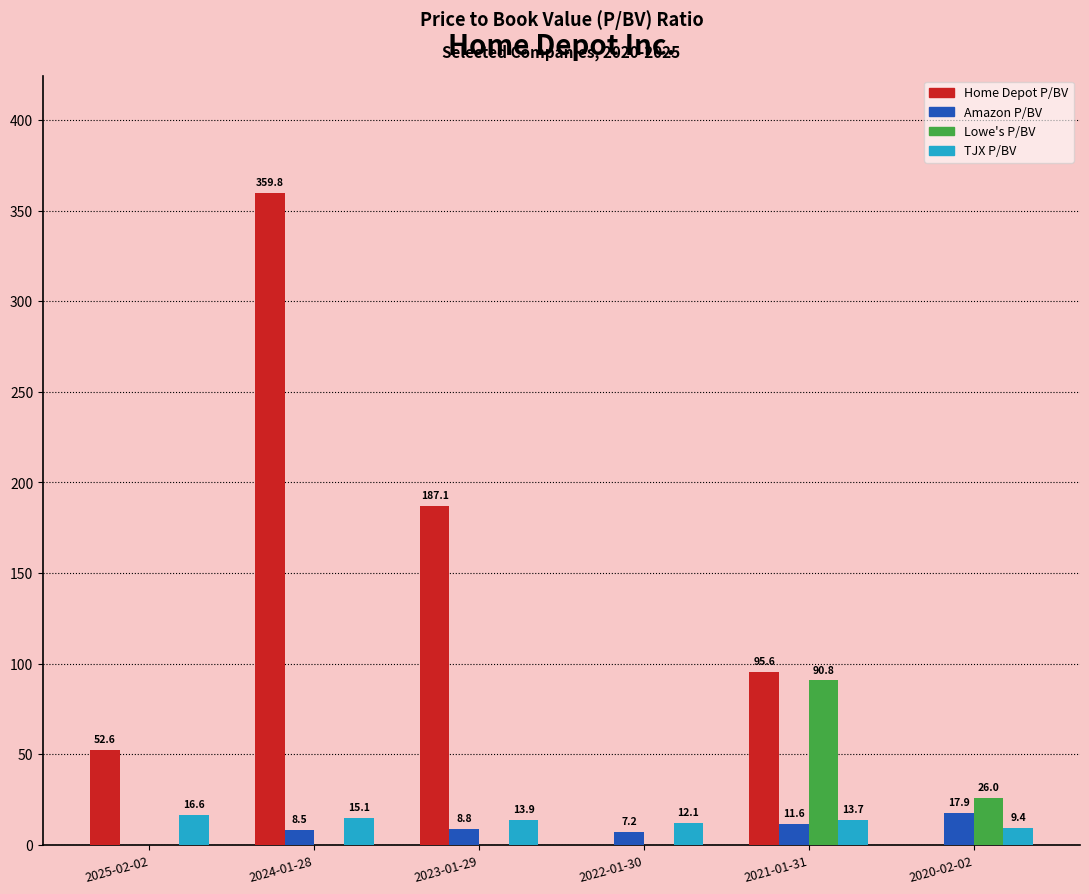

What is the greatest value displayed?

359.8